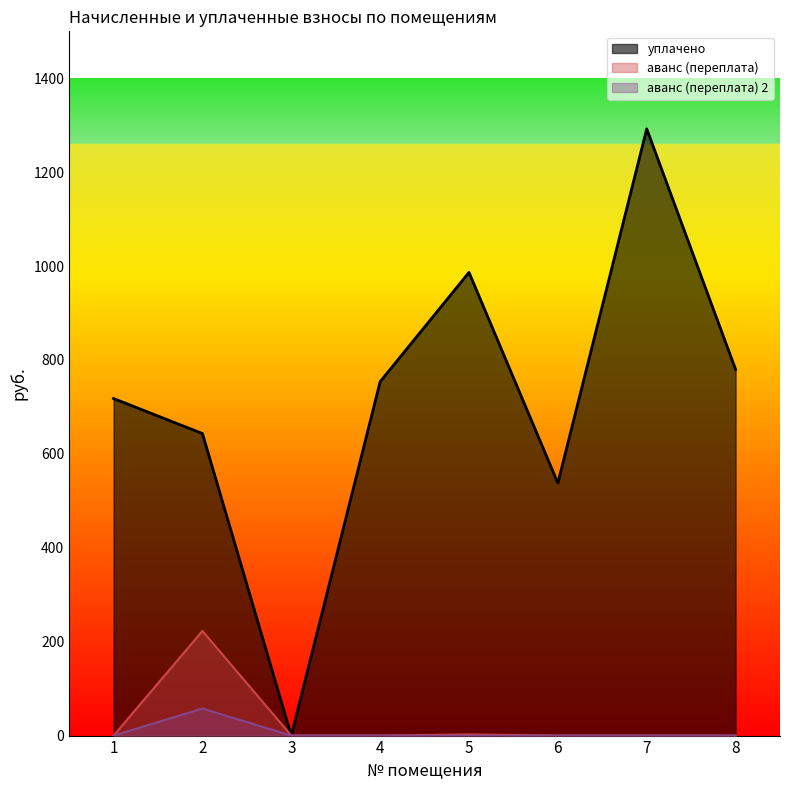

At 6, list the series in order from largest to smallest.

уплачено, аванс (переплата), аванс (переплата) 2